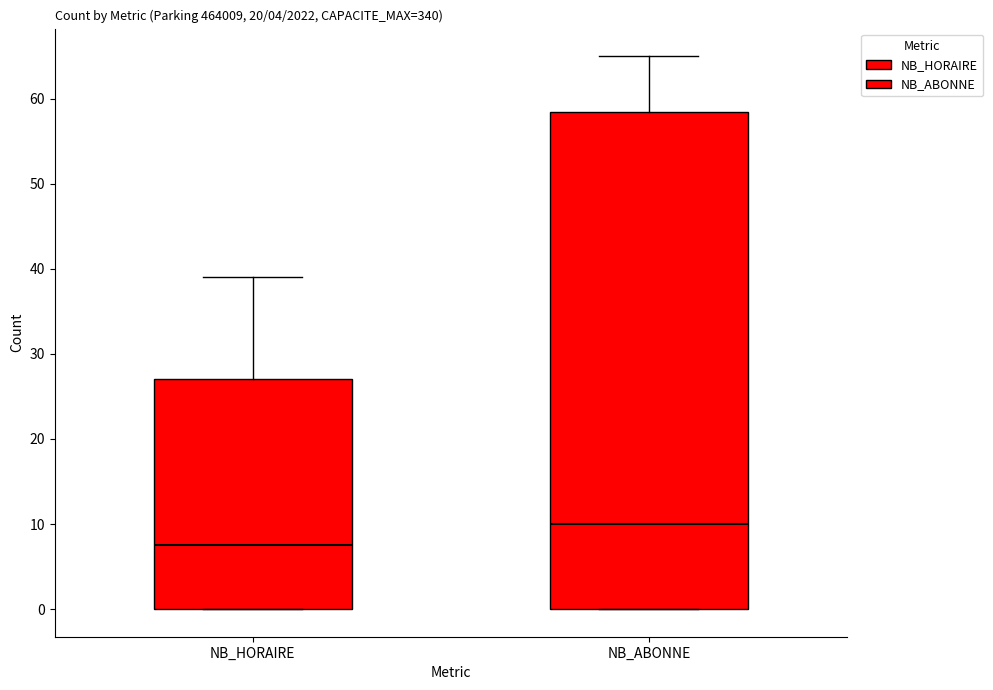

Where is the lower edge of the box for NB_HORAIRE on the y-axis? The values are not printed on the chart, so give them approximately, as read against the axis.

0